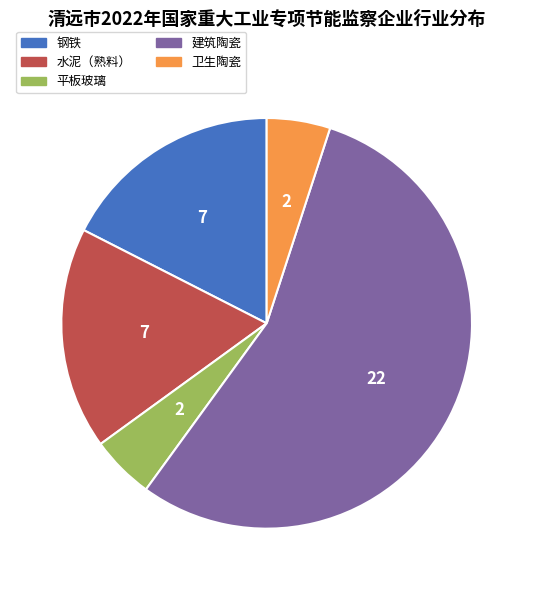

Which slice is the largest?

建筑陶瓷